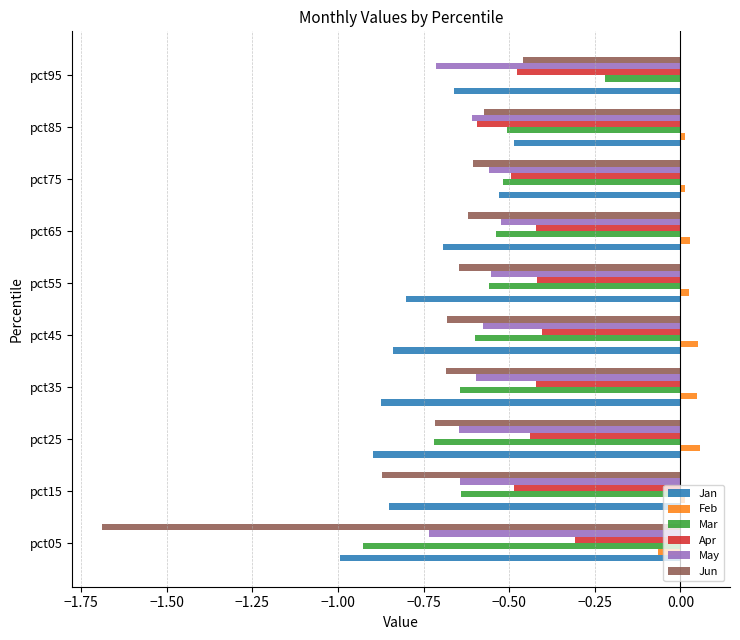

Which series has the largest total across all categories?

Feb